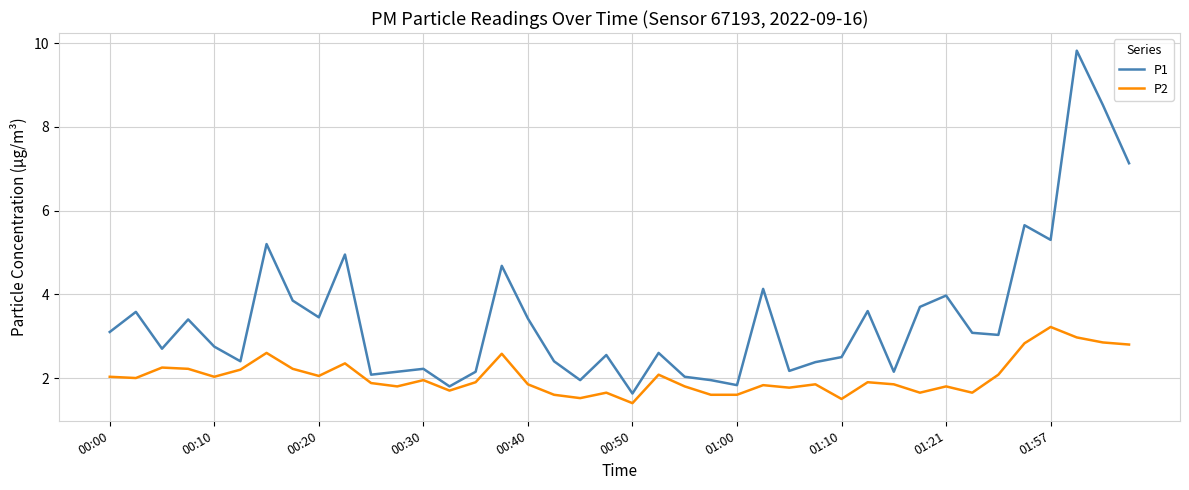

Which series has the largest range (max minus min)?

P1